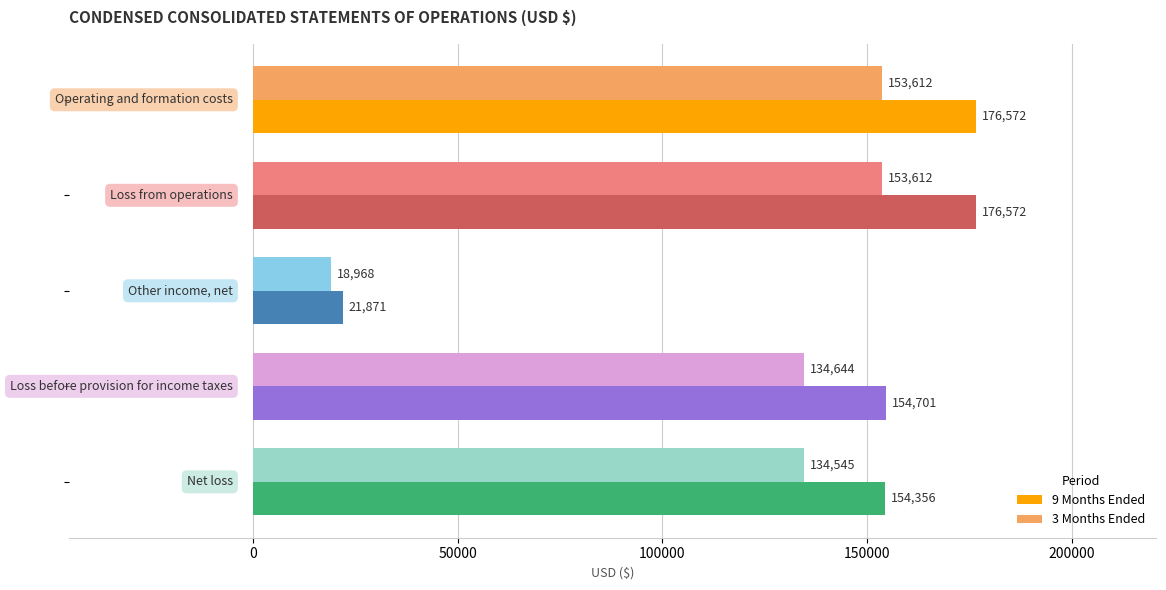

List the series in order of their overall mean, highest first.

9 Months Ended, 3 Months Ended